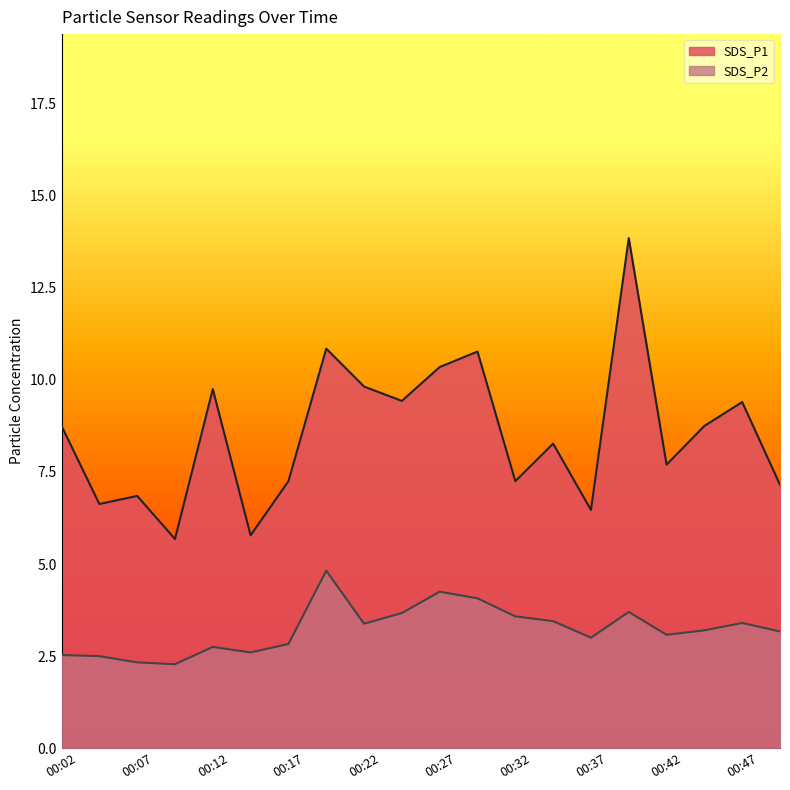

Does the chart display data point markers on the line(s)?

No